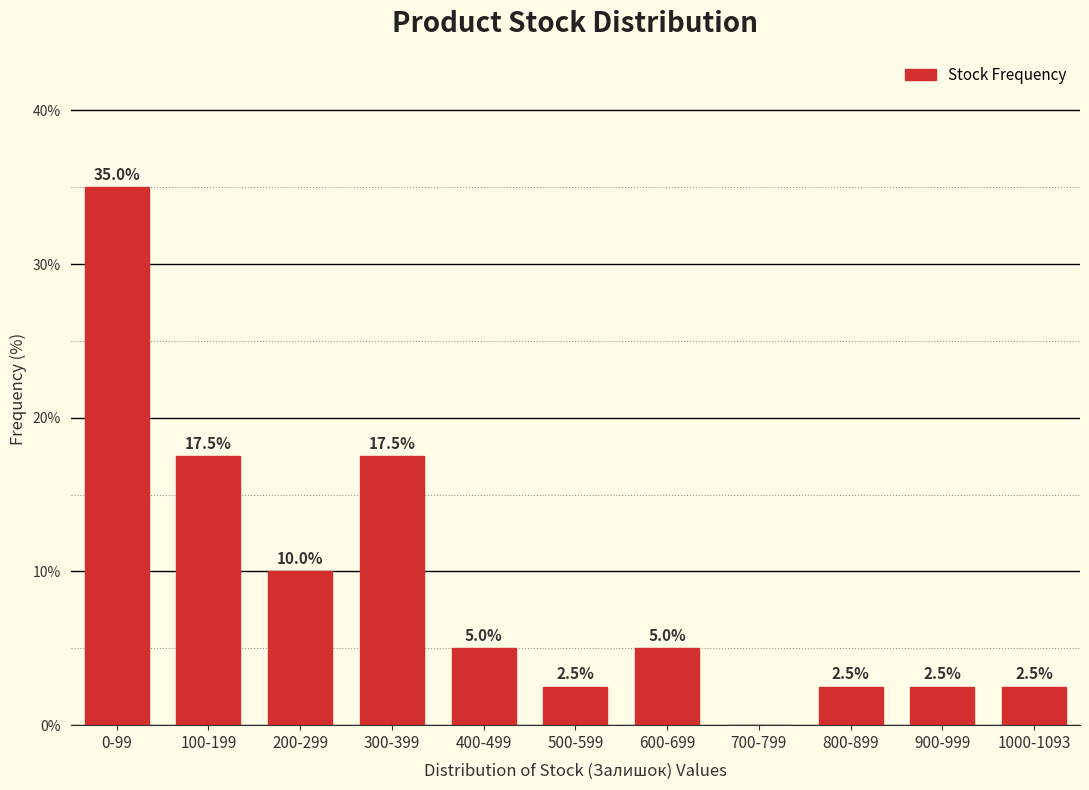

Reading right to left, extract all data points from this chart.

1000-1093=2.5	900-999=2.5	800-899=2.5	700-799=0.0	600-699=5.0	500-599=2.5	400-499=5.0	300-399=17.5	200-299=10.0	100-199=17.5	0-99=35.0